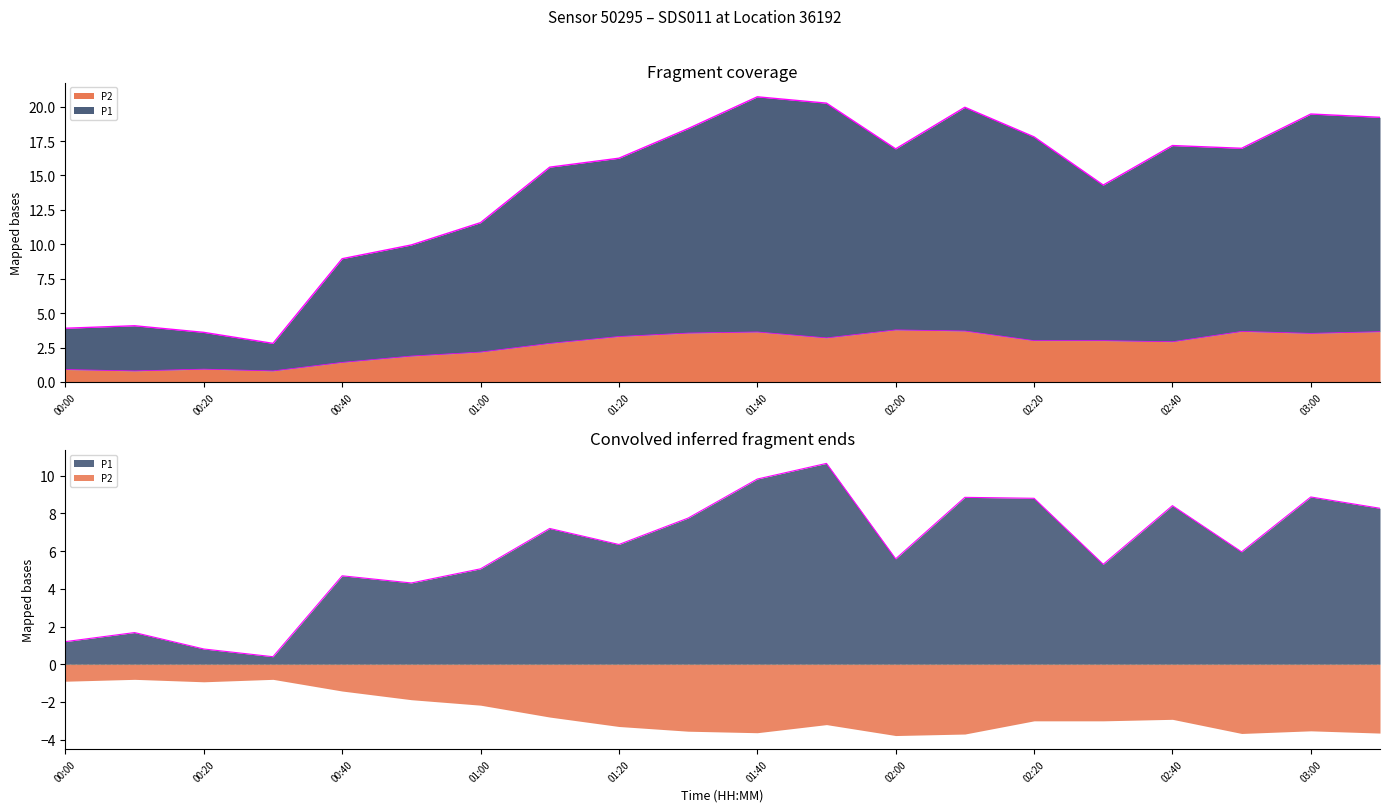

Does the chart display data point markers on the line(s)?

No